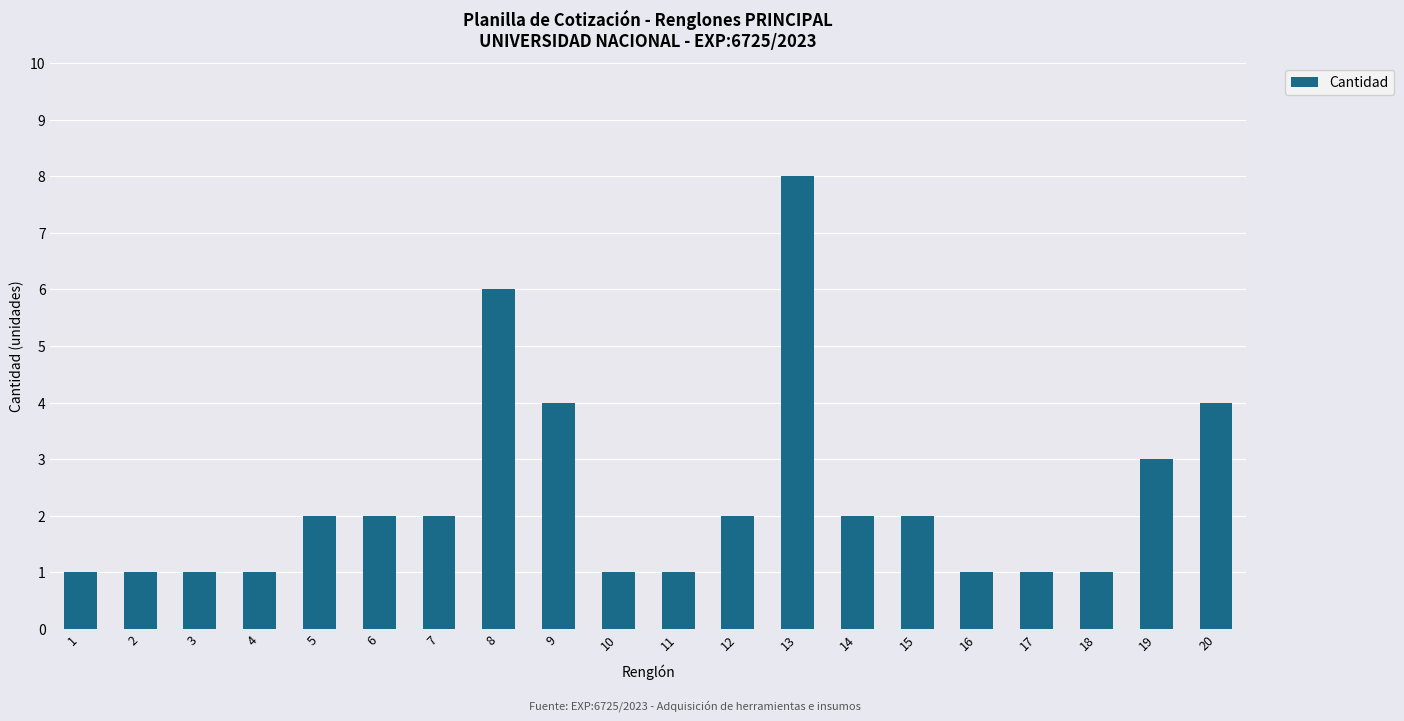

Which label corresponds to the largest value in the chart?

13